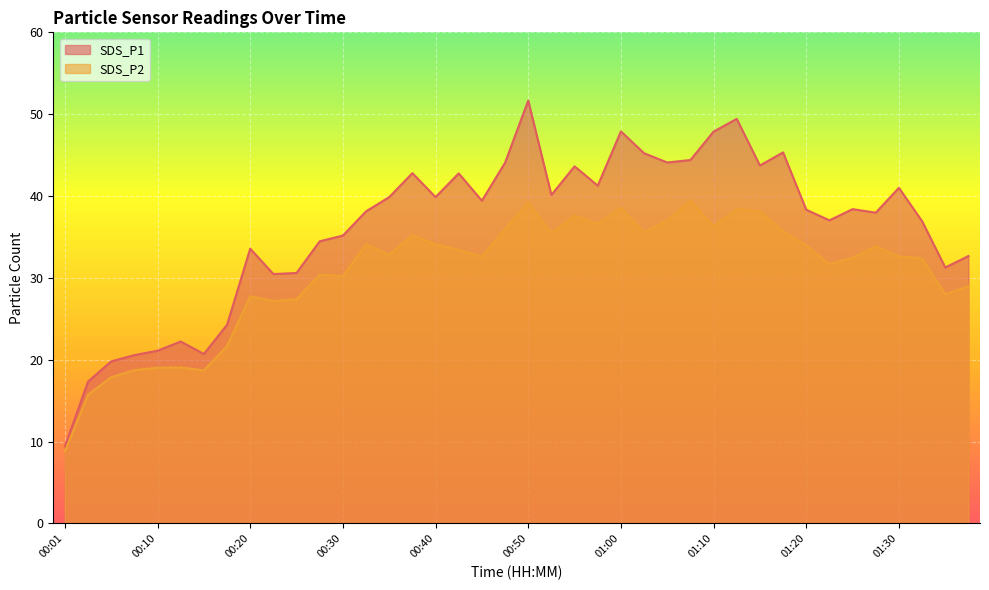

Which series has the widest spread of values?

SDS_P1